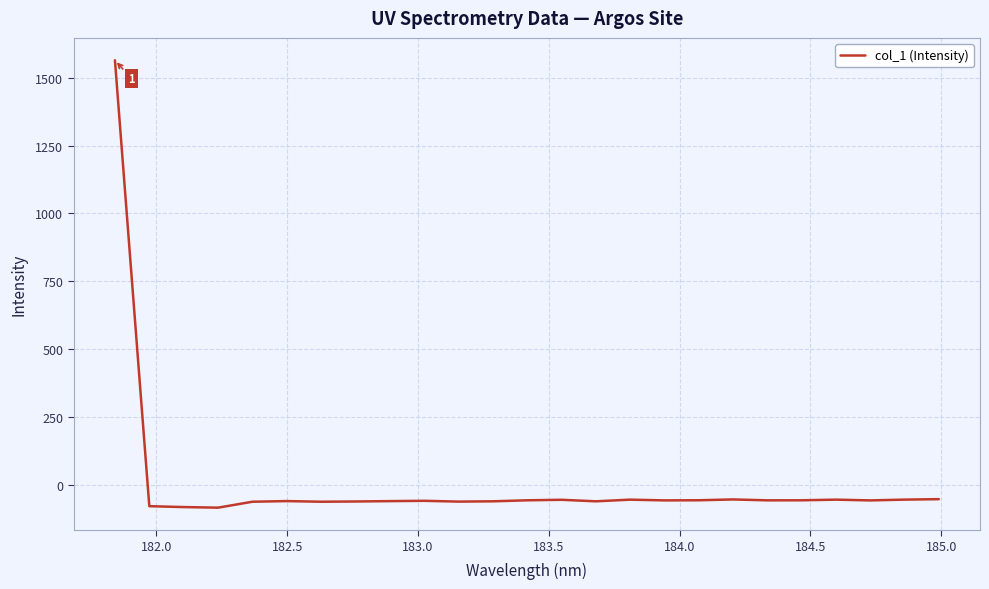

What is the smallest value displayed?

-85.0